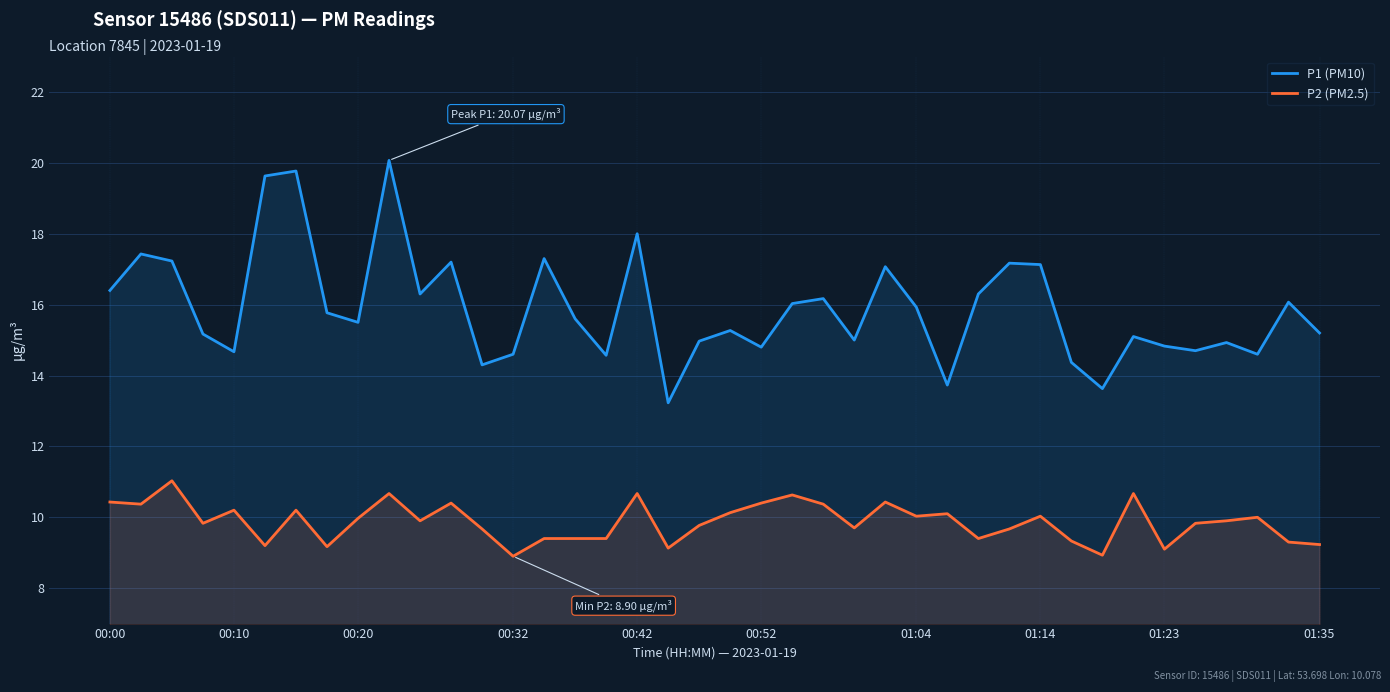

Between 01:04 and 01:23, which series saw the biggest shift?

P1 (PM10)